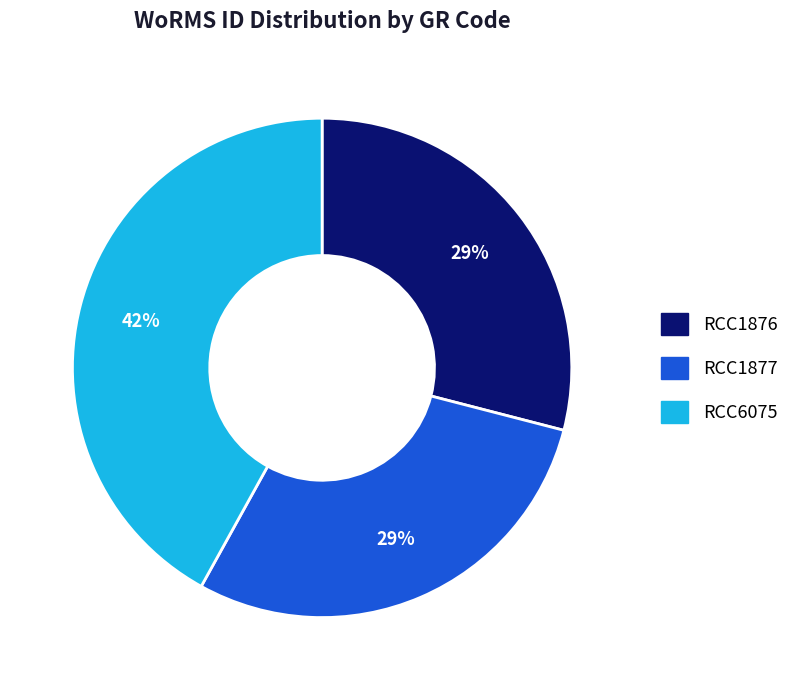

To the nearest percent, what is the difference between the RCC6075 and RCC1876 slice percentages?

13%